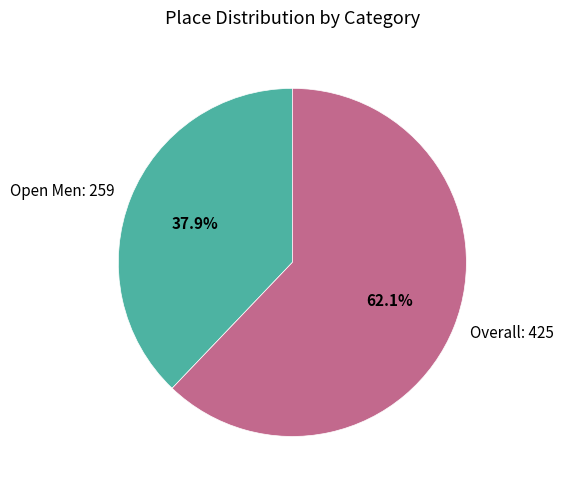

Between Open Men and Overall, which is larger?

Overall